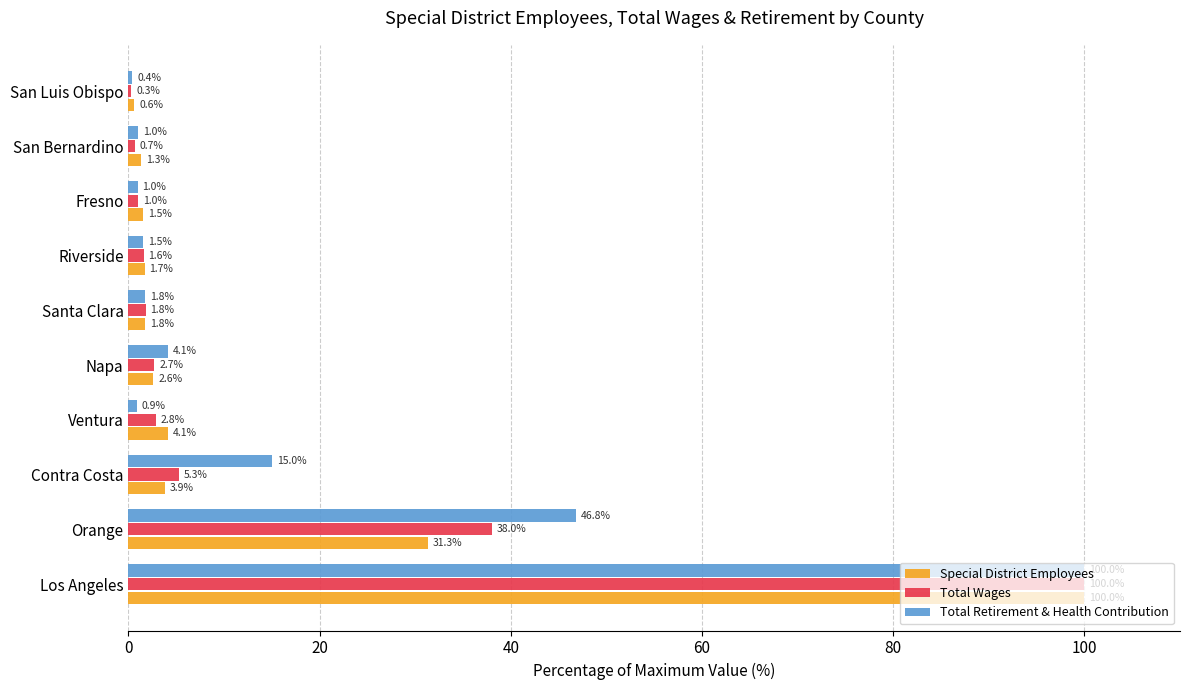

Is it true that Special District Employees equals 4.1 at Ventura?

True